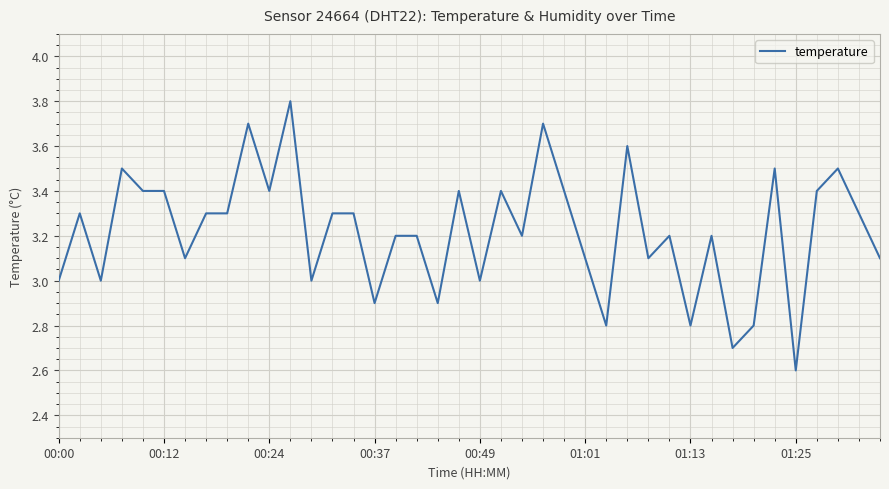

What is the difference between the maximum and minimum values?

1.2